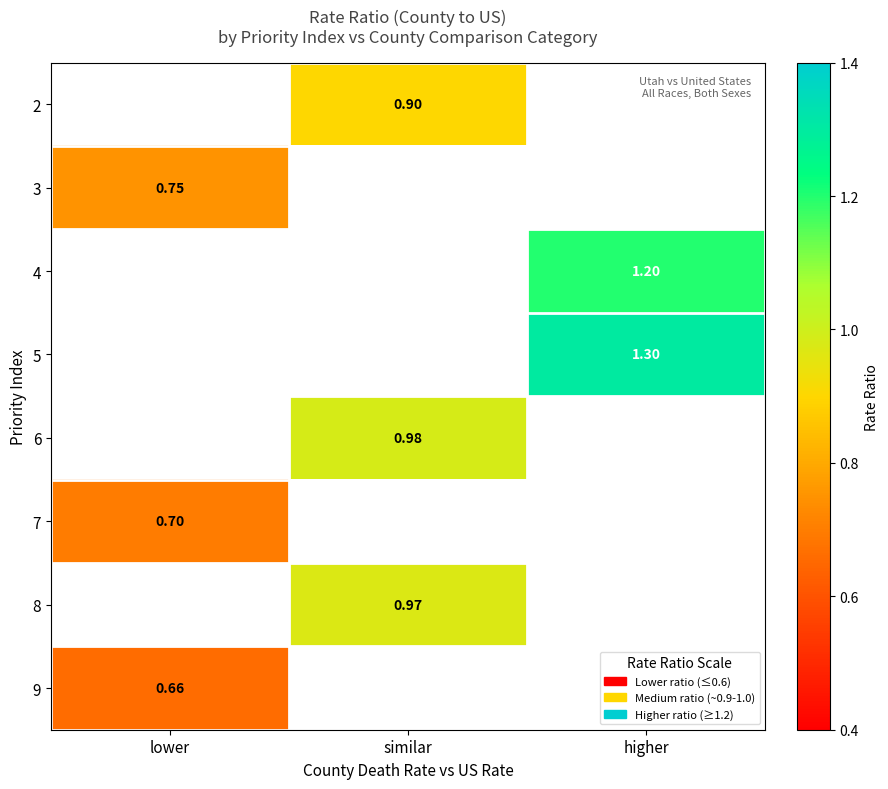

Where is 7 nearest to the value 0?

lower